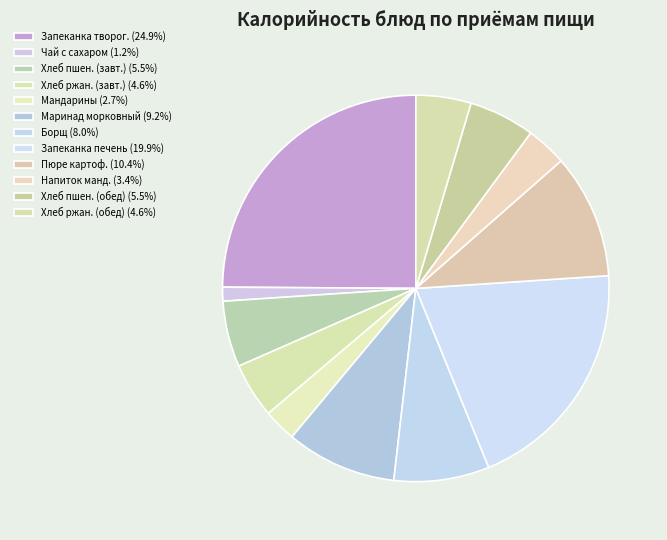

How many segments does this pie chart have?

12